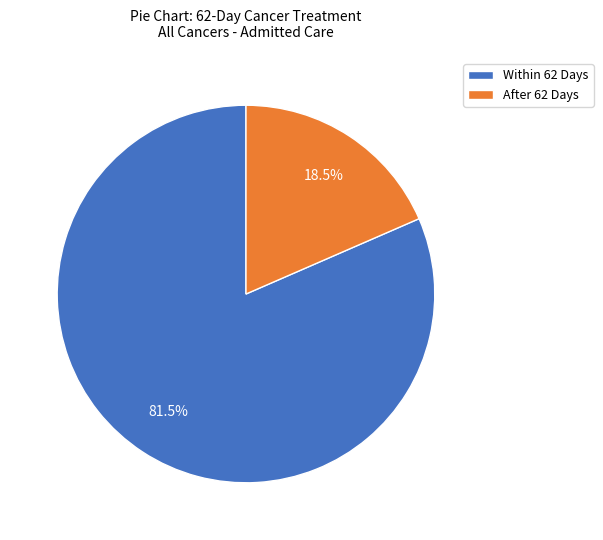

What is the smallest slice in the pie chart?

After 62 Days